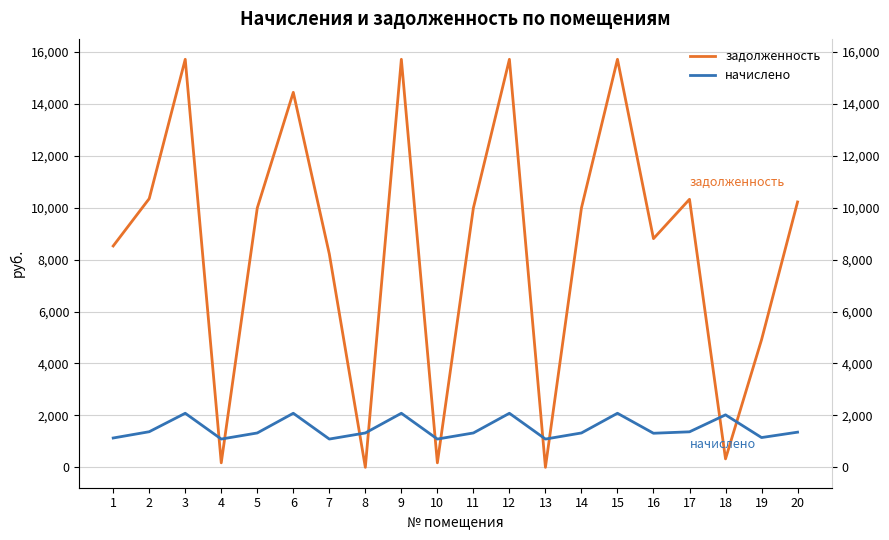

Reading right to left, list all the values displayed in this chart.

задолженность: 10220.6	4913.5	324.9	10323.4	8808.2	15716.2	9989.5	0.0	15716.2	9989.5	172.7	15716.2	0.0	8217.6	14443.2	9989.5	172.9	15716.2	10349.0	8525.8
начислено: 1354.0	1146.5	2020.8	1367.6	1312.3	2082.0	1323.4	1088.6	2082.0	1323.4	1088.6	2082.0	1323.4	1088.6	2082.0	1323.4	1088.6	2082.0	1371.0	1129.4